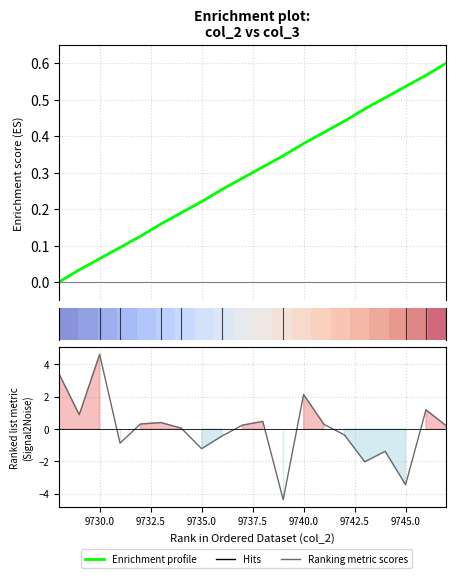

At how many categories does at least one series exceed 2?

3